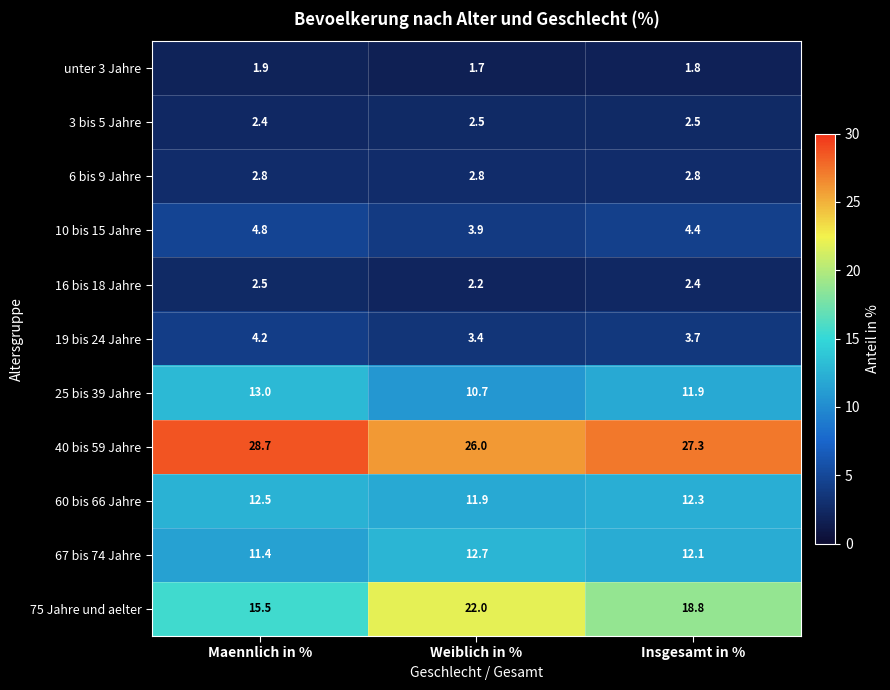

What is the total value across all series at Maennlich in %?

99.7